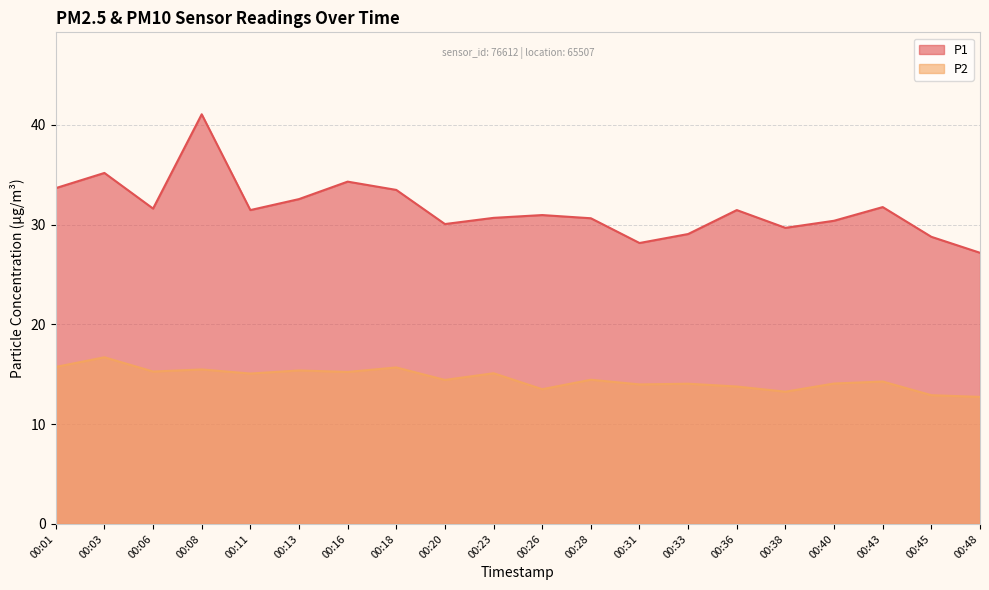

The value of P2 at 00:31 is 24.1. True or false?

False